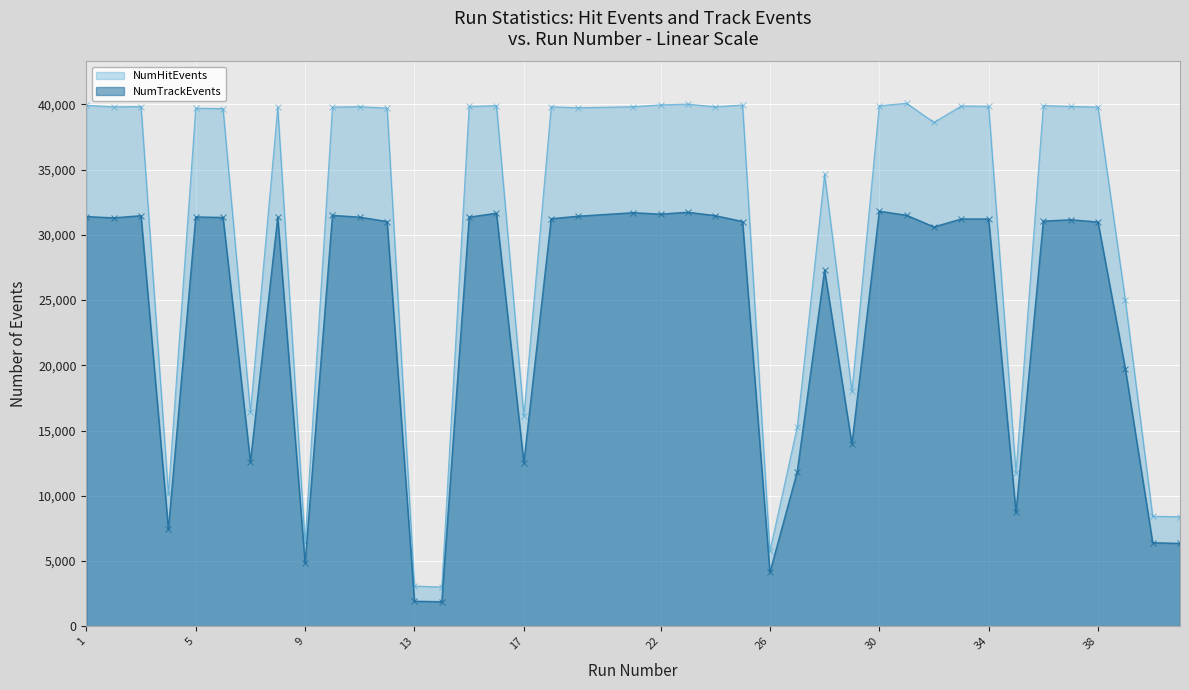

Reading left to right, list all the values displayed in this chart.

NumHitEvents: 1=39921	2=39800	3=39827	4=10143	5=39702	6=39664	7=16402	8=39767	9=6370	10=39785	11=39818	12=39704	13=3078	14=3013	15=39836	16=39893	17=16103	18=39805	19=39732	21=39814	22=39955	23=40010	24=39809	25=39942	26=5757	27=15290	28=34640	29=18000	30=39886	31=40073	32=38609	33=39871	34=39849	35=11773	36=39900	37=39833	38=39787	39=24994	40=8432	41=8389
NumTrackEvents: 1=31394	2=31296	3=31462	4=7434	5=31368	6=31325	7=12592	8=31352	9=4818	10=31487	11=31350	12=31012	13=1917	14=1881	15=31351	16=31655	17=12521	18=31228	19=31427	21=31690	22=31582	23=31728	24=31467	25=31014	26=4122	27=11847	28=27304	29=13955	30=31809	31=31493	32=30601	33=31210	34=31208	35=8725	36=31047	37=31151	38=30980	39=19737	40=6402	41=6350